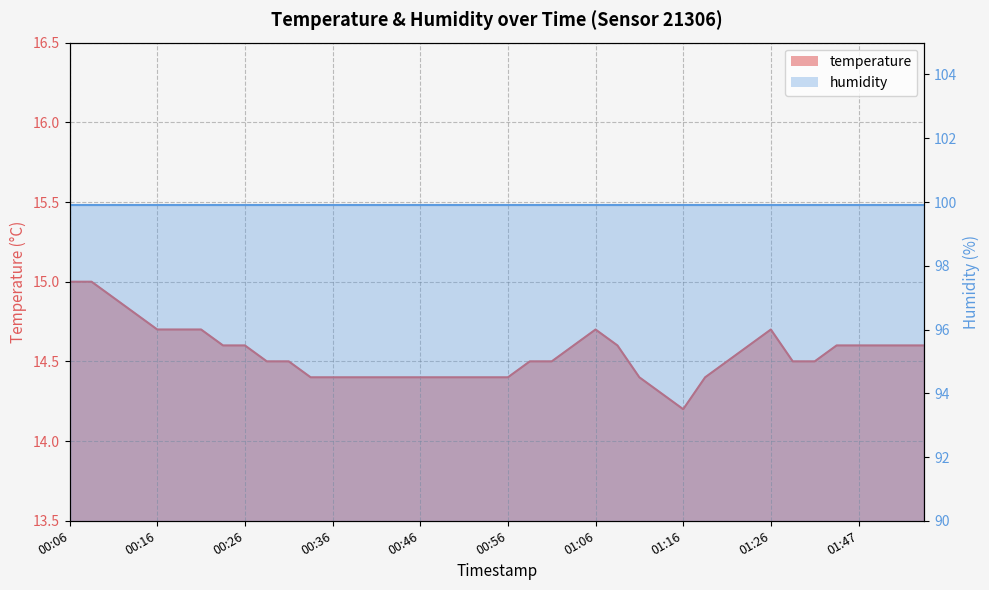

Where is the data nearest to the value 14?

01:16